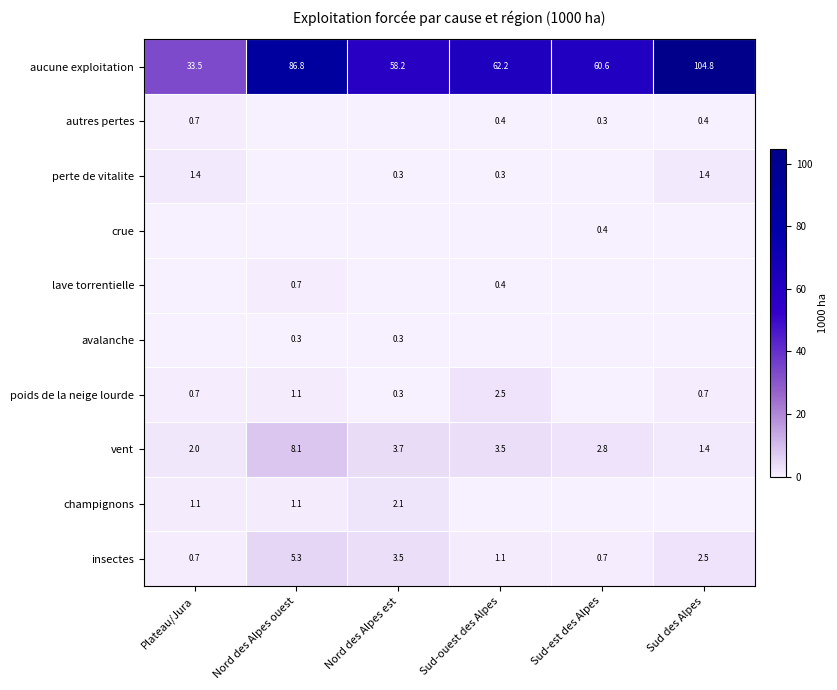

What is the sum of all vent values?

21.5